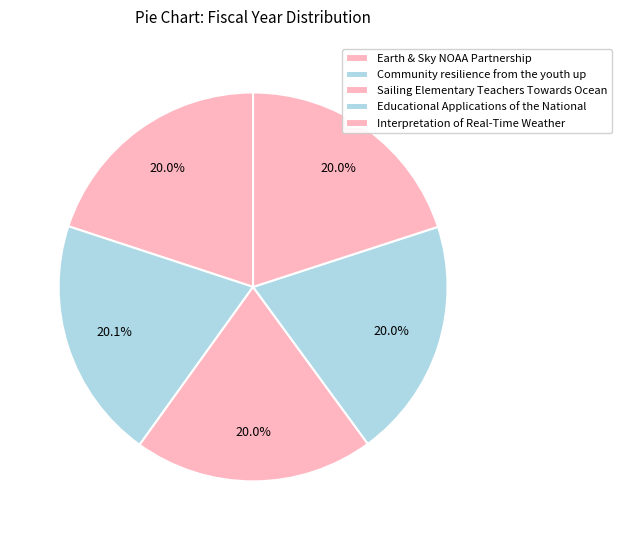

How many segments does this pie chart have?

5